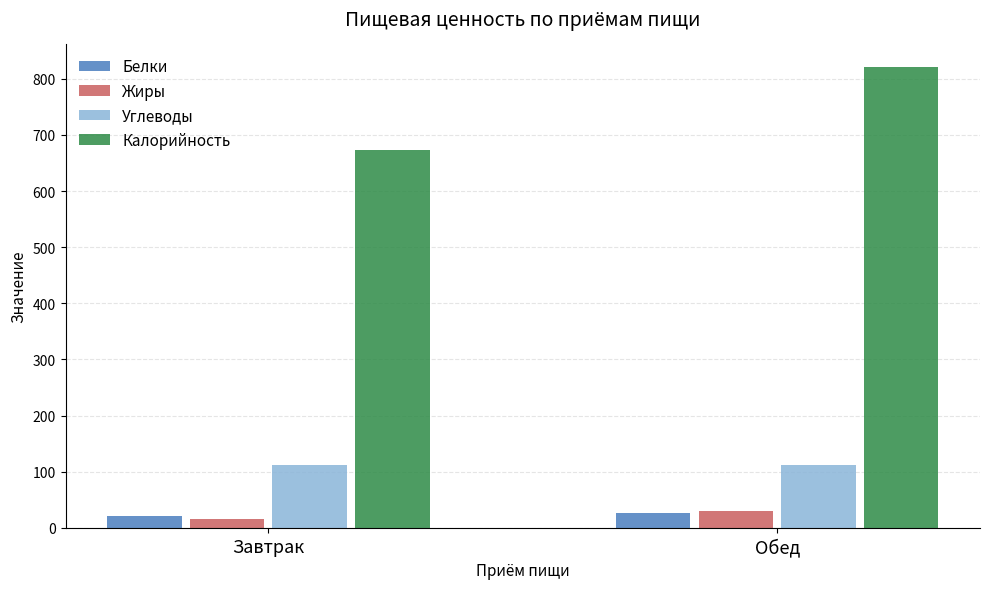

At which label is Калорийность closest to 746?

Завтрак